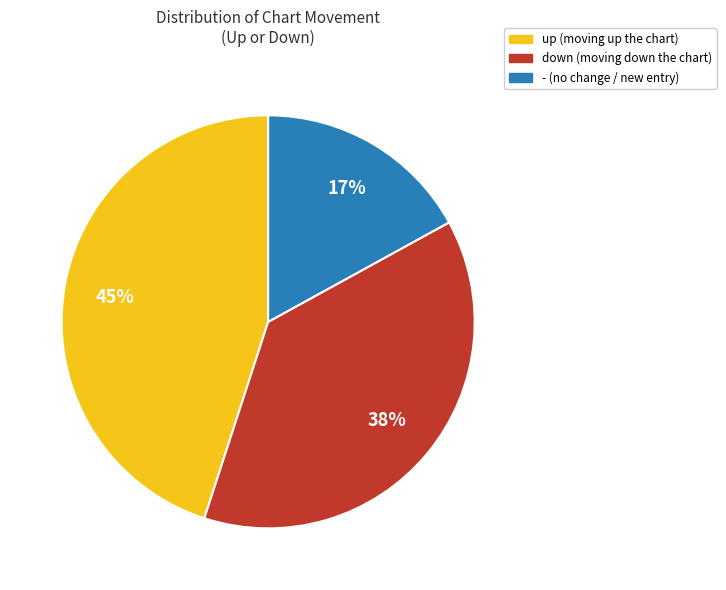

The down slice represents 27% of the pie. True or false?

False